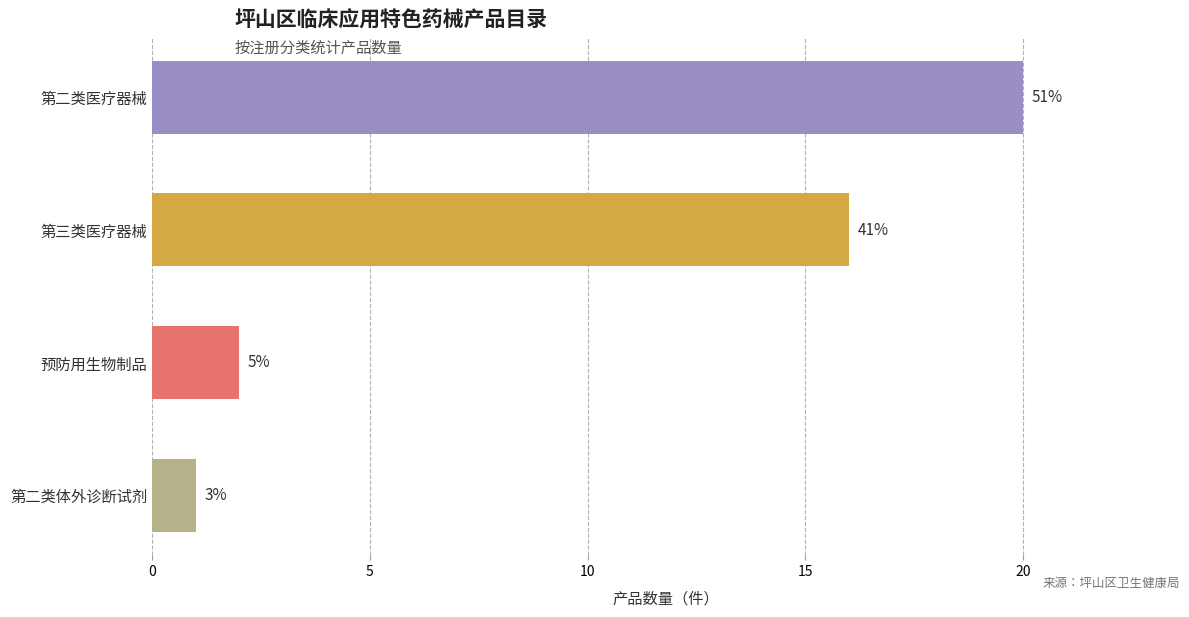

How many bars are there in total?

4